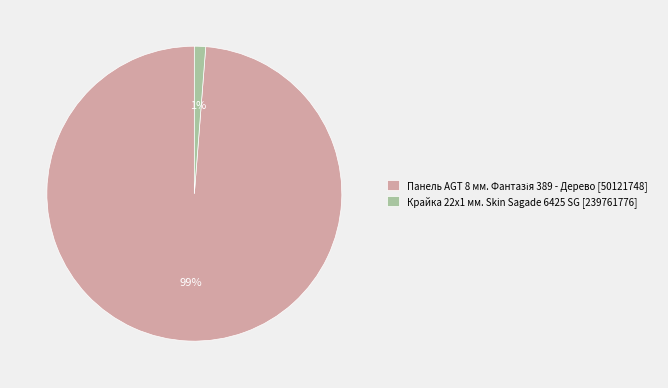

To the nearest percent, what percentage of the pie is Крайка 22x1 мм. Skin Sagade 6425 SG?

1%